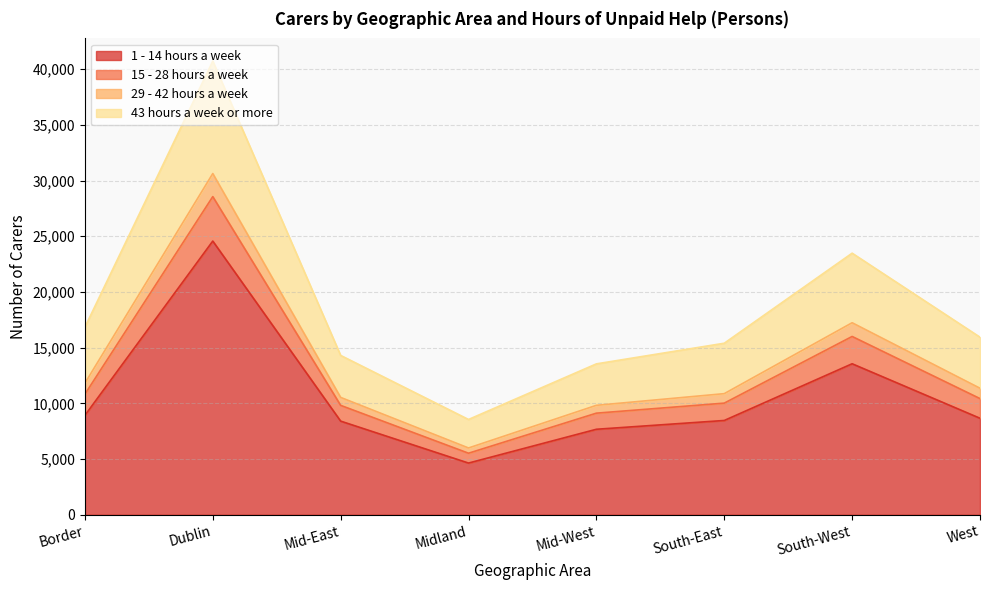

What is the total value across all series at Dublin?

40720